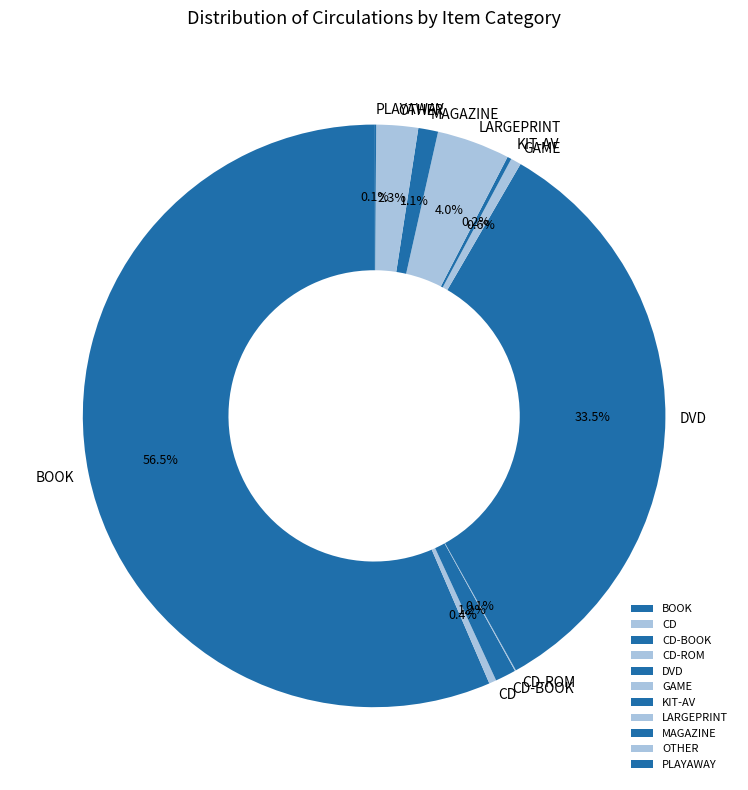

Which has a higher value, MAGAZINE or OTHER?

OTHER